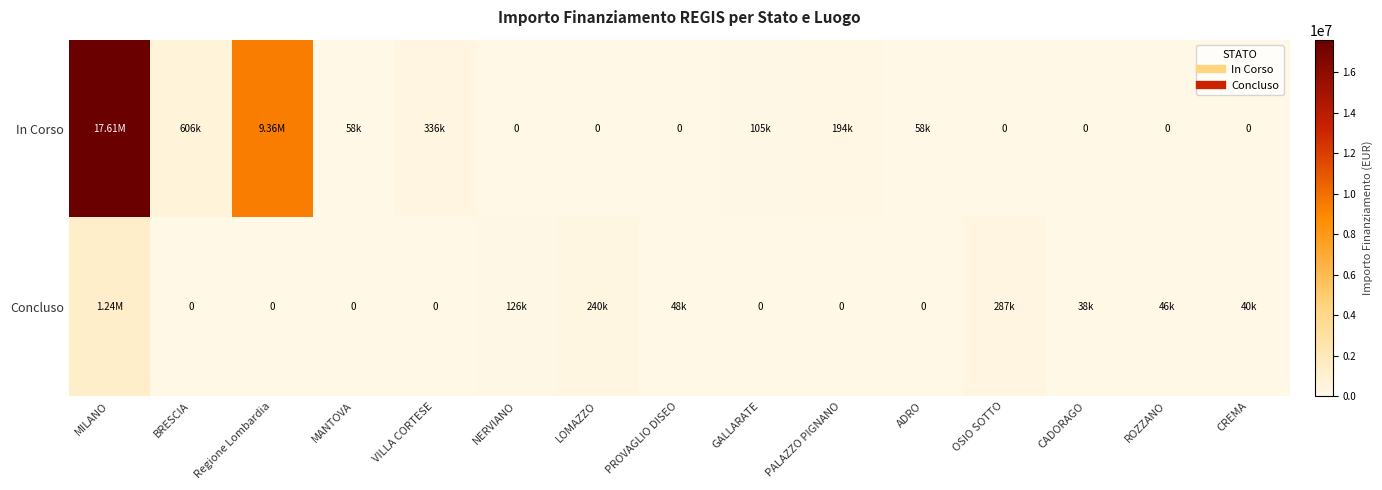

How many data points in Concluso are above 38500?

7